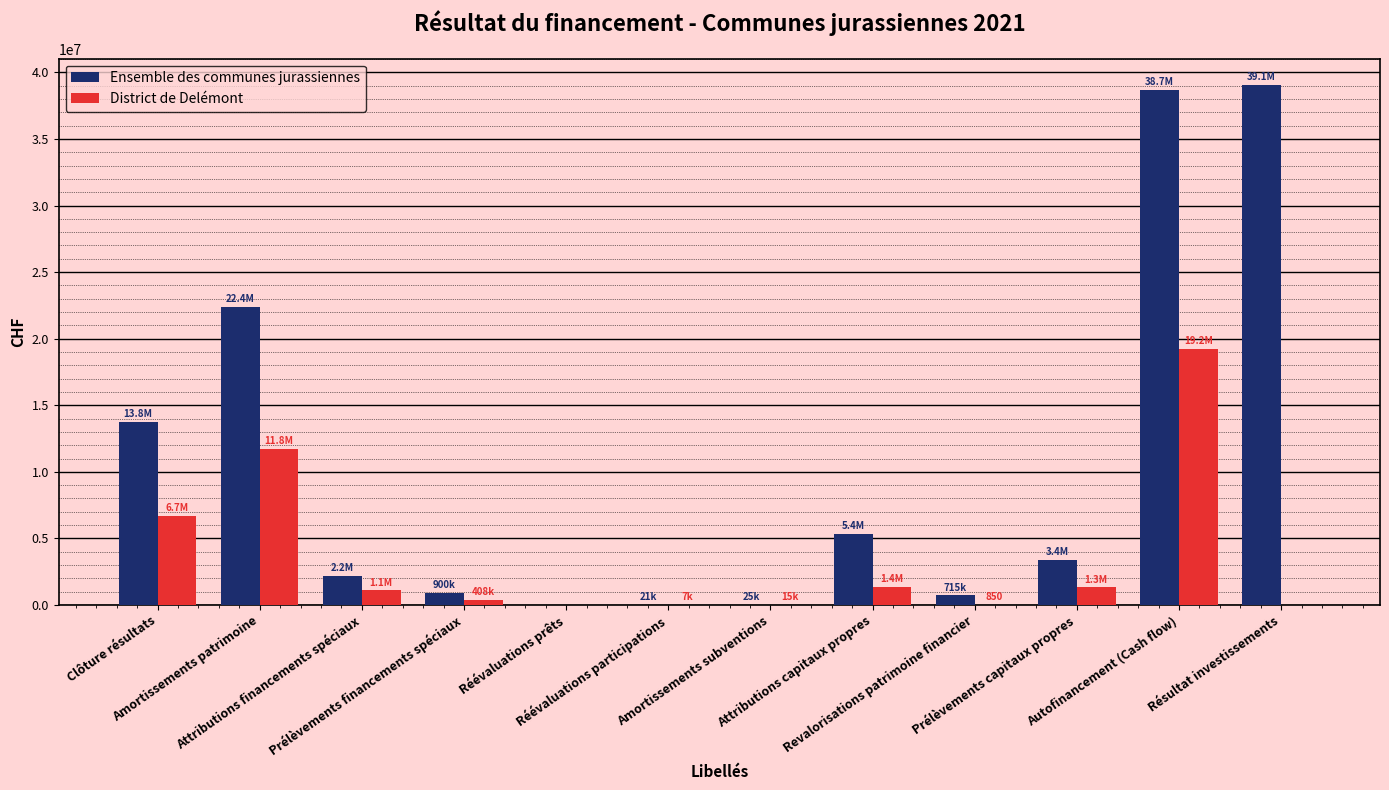

What is the total value across all series at Résultat investissements?

39074804.9